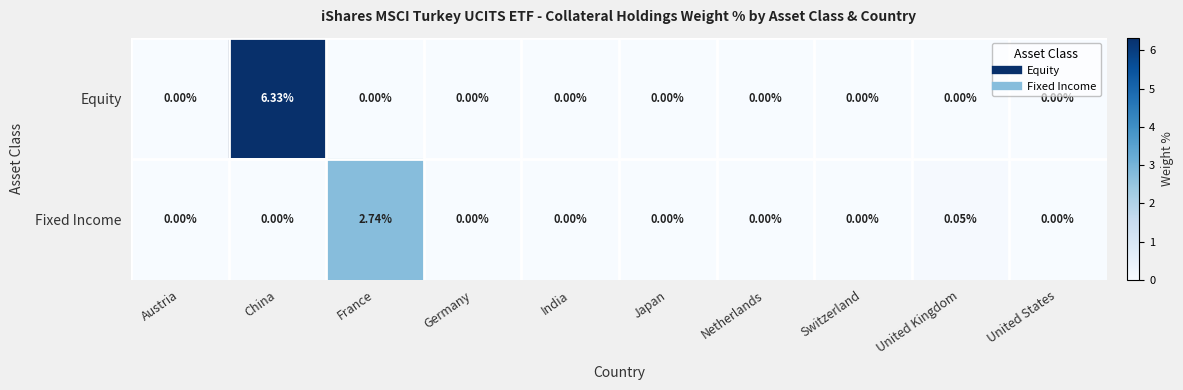

Which series changed the most between France and United States?

Fixed Income